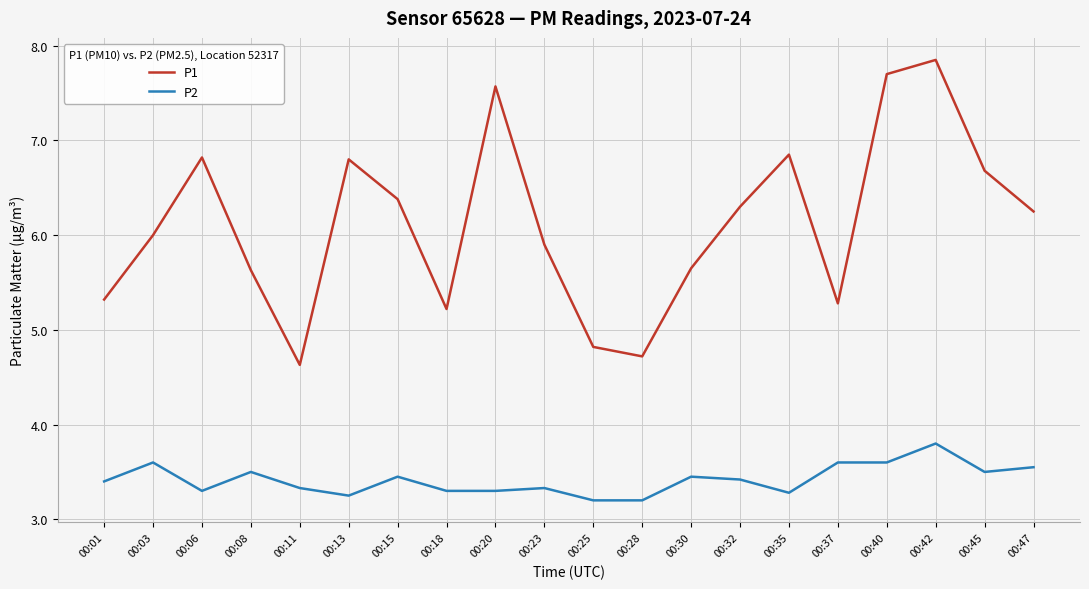

The value of P1 at 00:23 is 5.9. True or false?

True